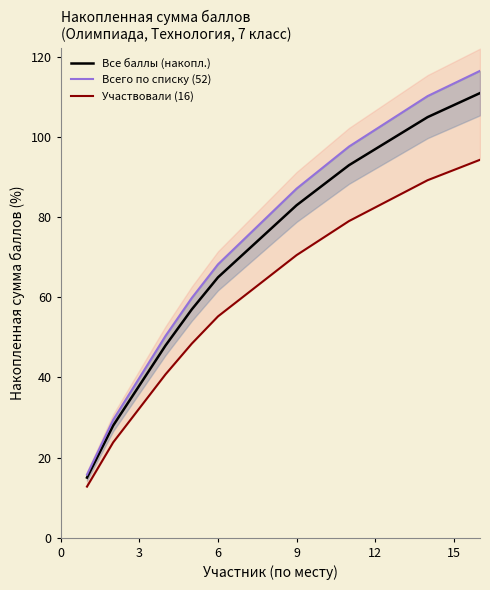

True or false: Участвовали (16) and Все баллы (накопл.) intersect in this chart.

False